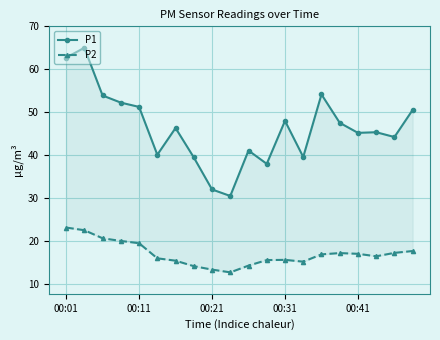

The P2 series shows 26.7 at 11. True or false?

False